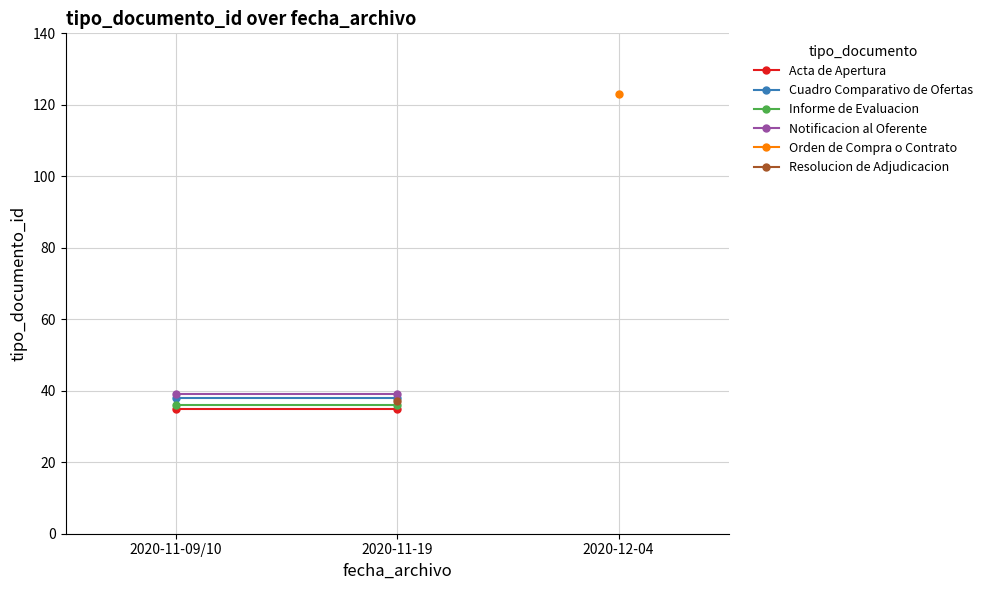

Is it true that Notificacion al Oferente equals 39 at 2020-11-19?

True